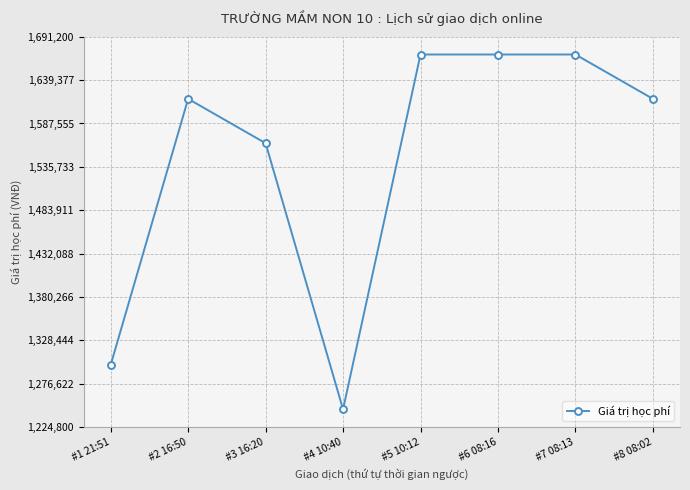

What is the difference between the second highest and second lowest values?

371000